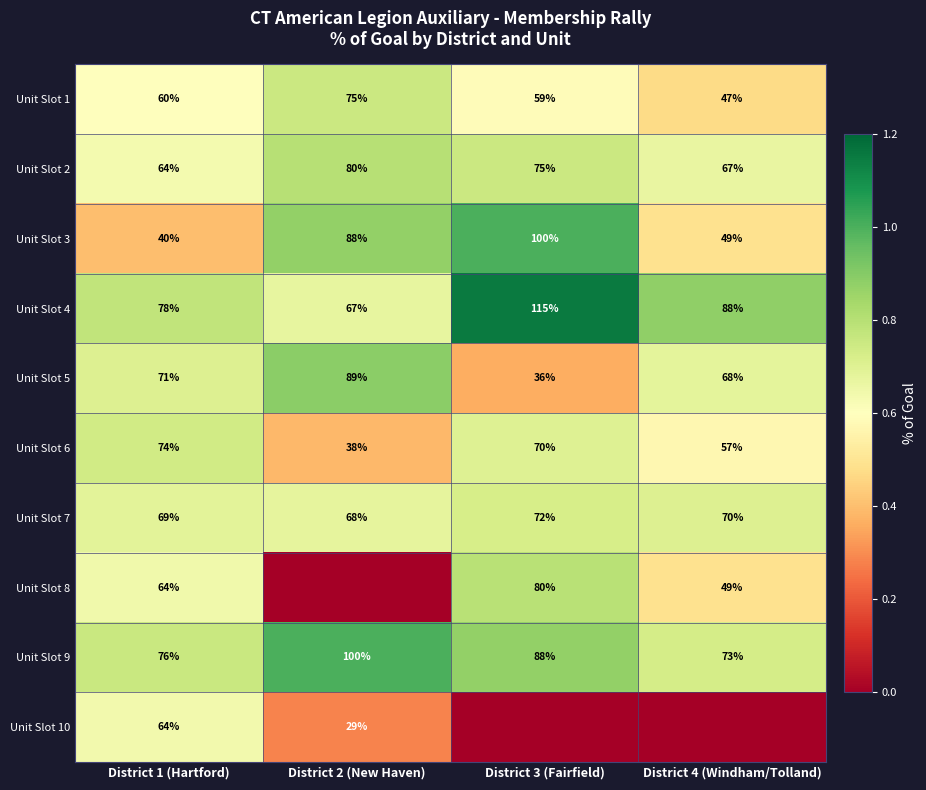

What is the total value across all series at District 4 (Windham/Tolland)?

5.7